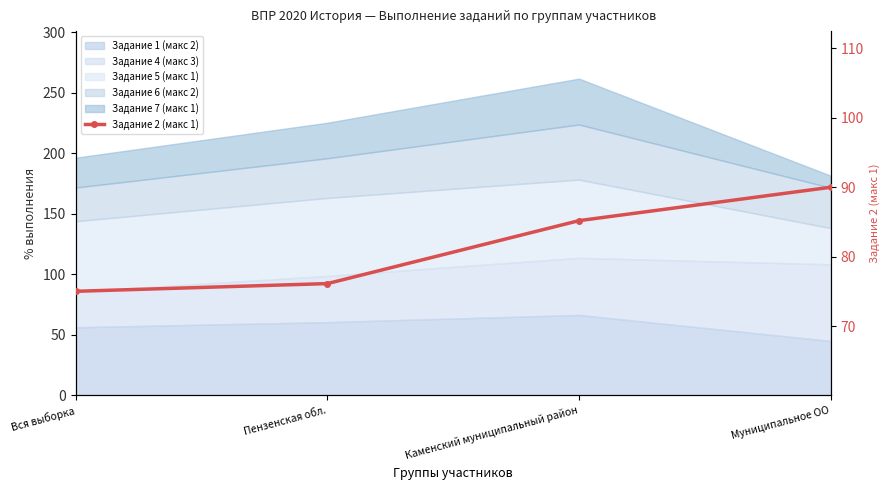

How many data points does each series have?

4